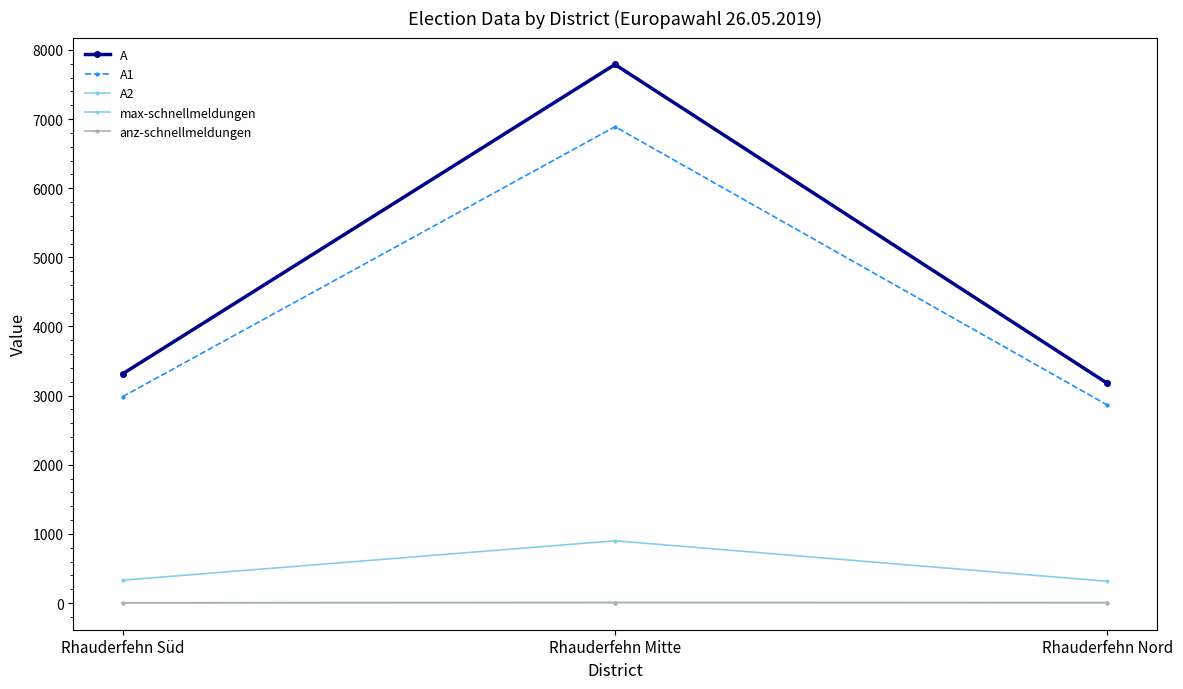

Is this an area chart (filled region under the line)?

No